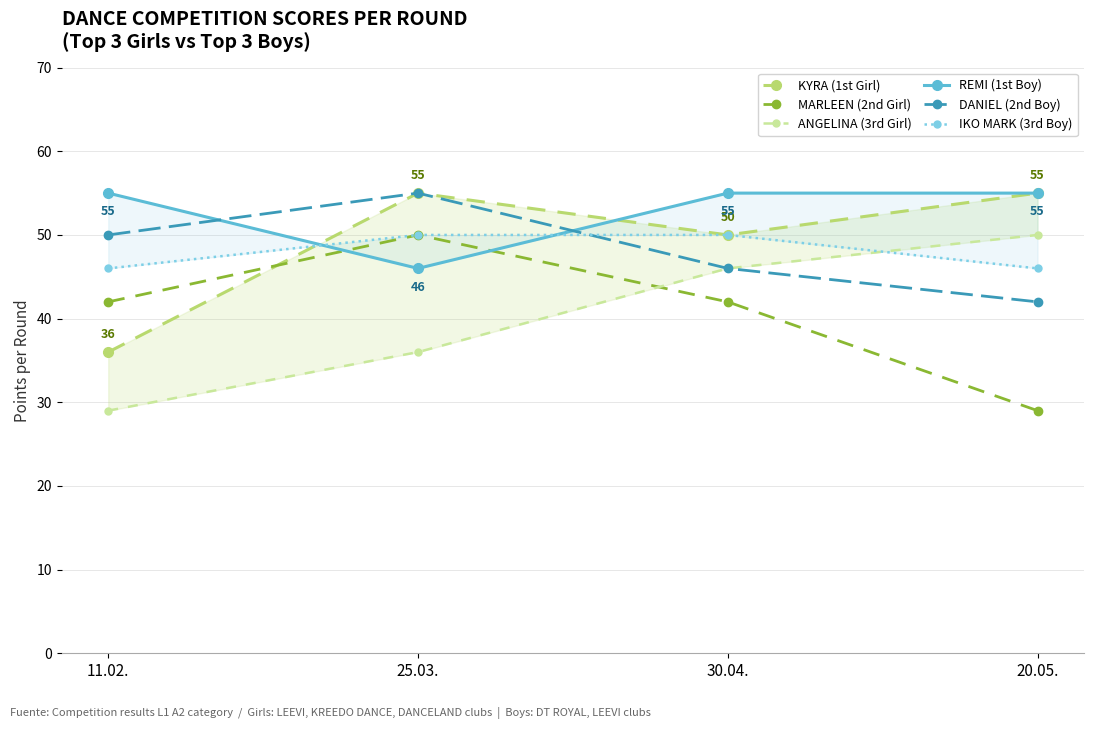

What is the value of the DANIEL (2nd Boy) point at the 3rd from the left?

46